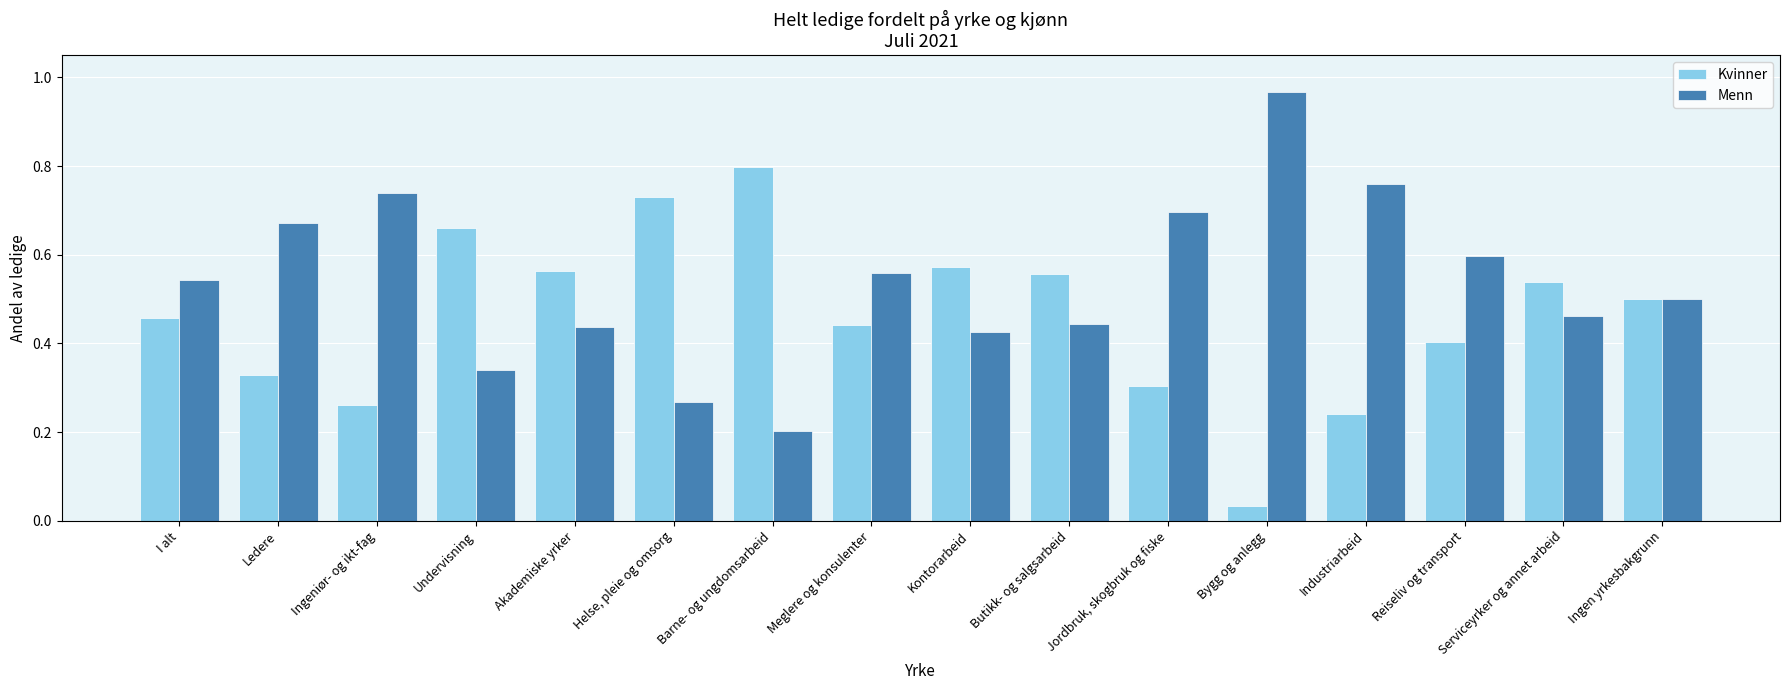

What are all the series names shown in the legend?

Kvinner, Menn